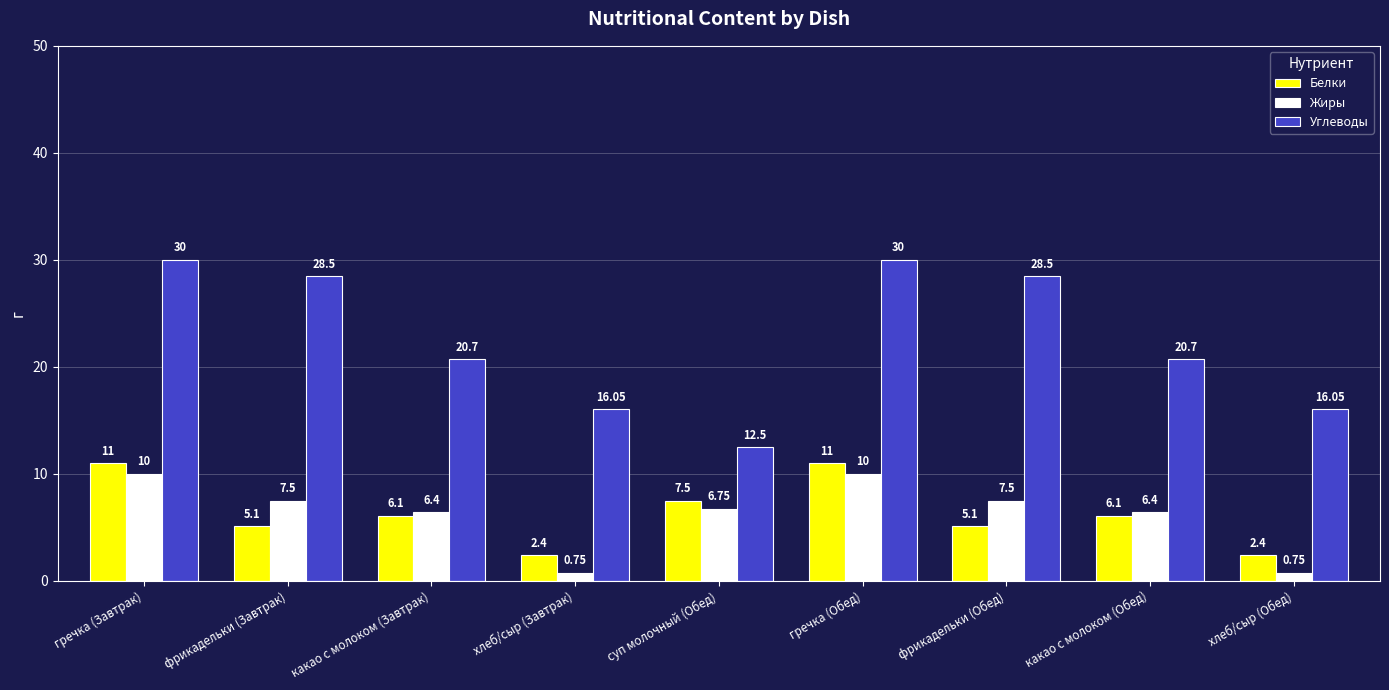

Is it true that Углеводы equals 7.5 at суп молочный (Обед)?

False